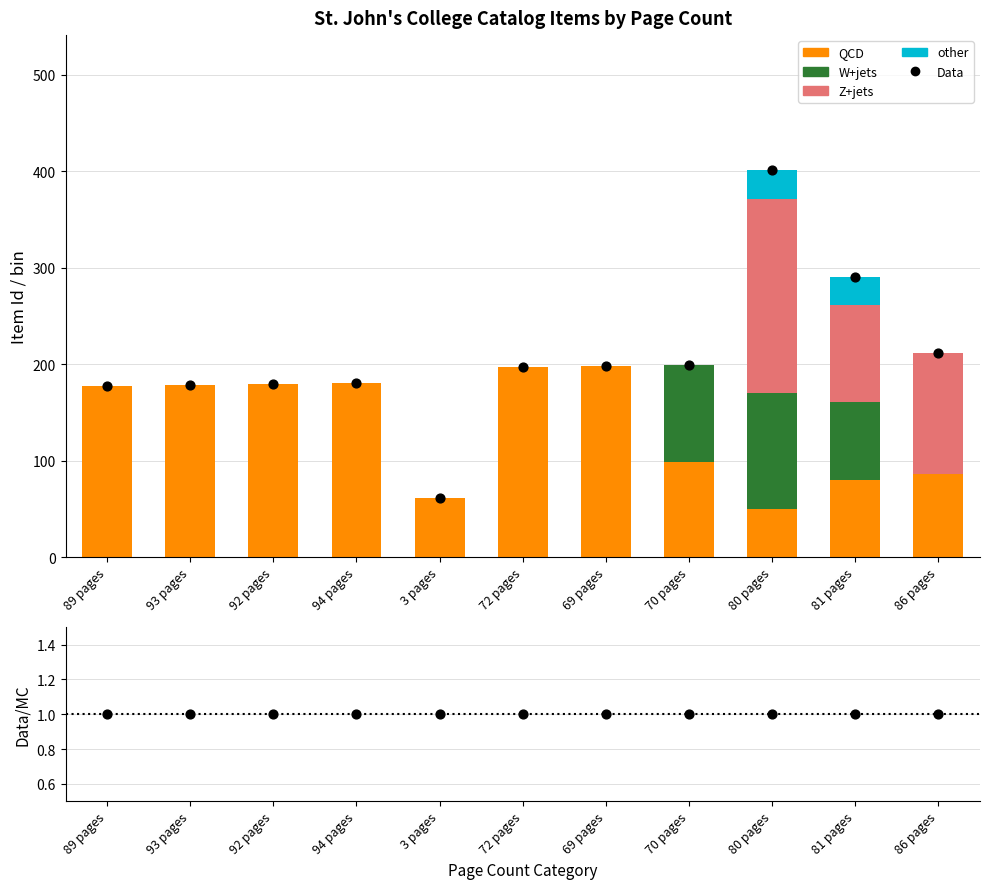

At which category is the sum across all series the highest?

80 pages